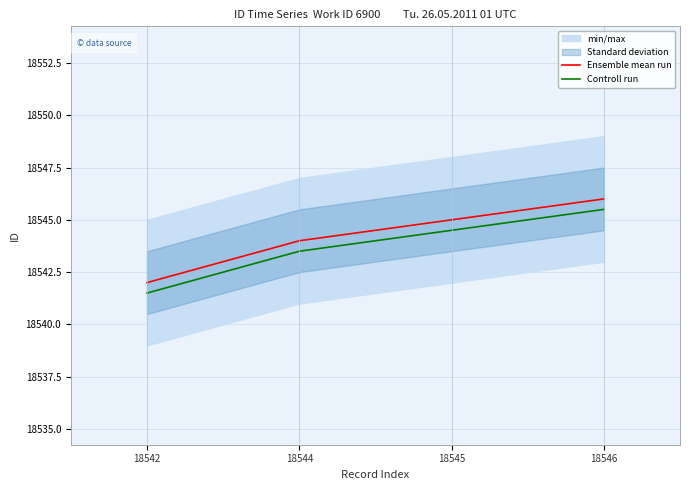

What is the value of the Controll run point at the 4th from the left?

18545.5